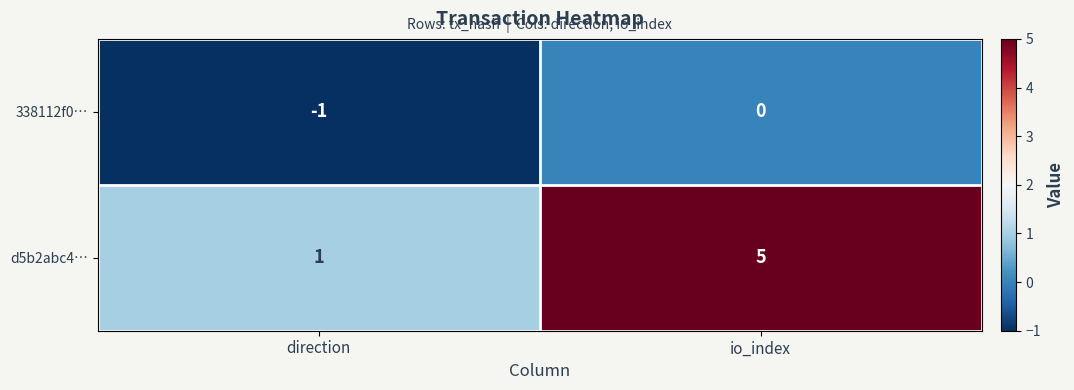

The 338112f0… series shows -1 at io_index. True or false?

False